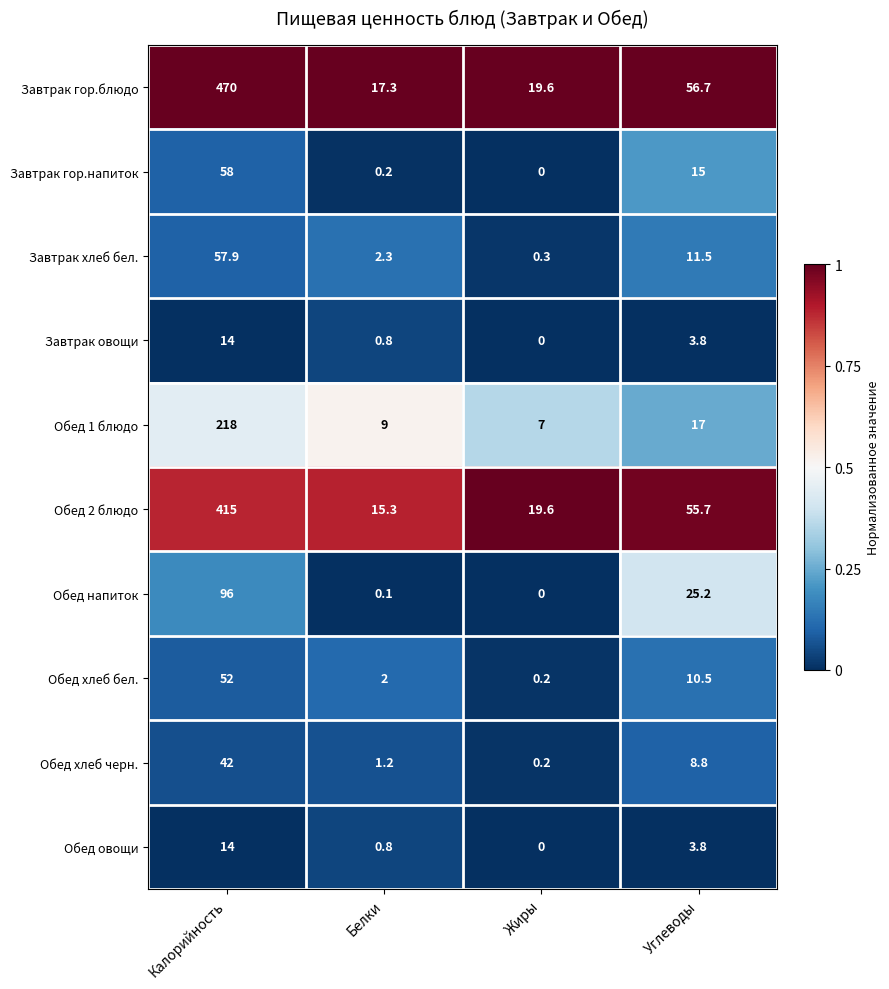

Which category has the highest value across all series?

Калорийность